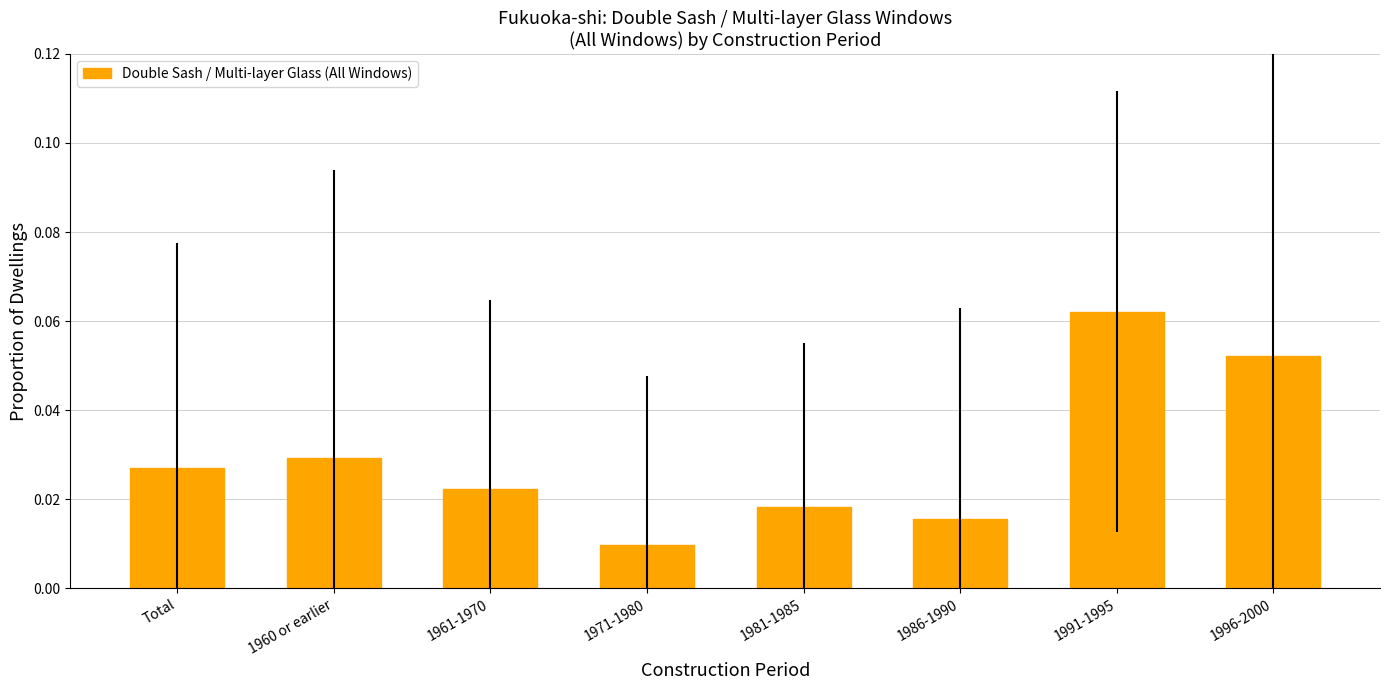

Between 1981-1985 and 1971-1980, which is larger?

1981-1985